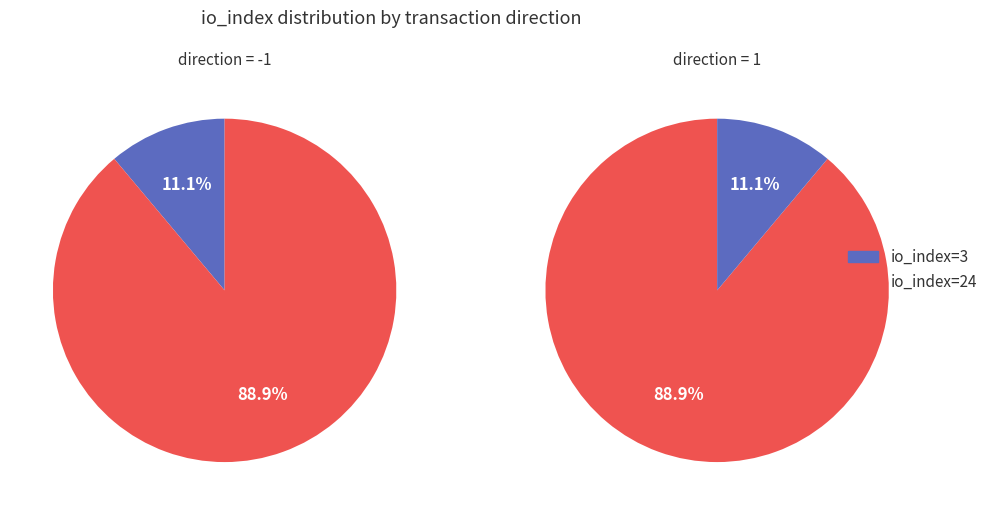

What is the ratio of the value at io_index=24 (direction=1) to the value at io_index=3 (direction=-1)?

8.0